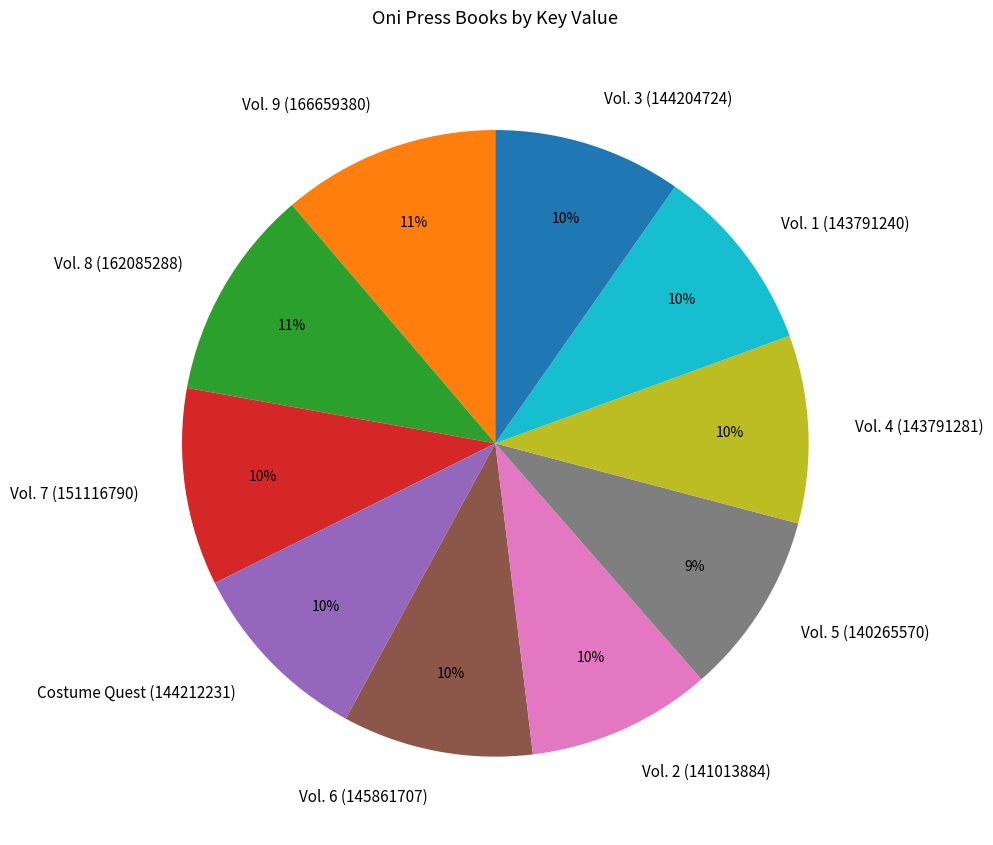

To the nearest percent, what is the combined percentage of Vol. 6 (145861707) and Vol. 1 (143791240)?

20%